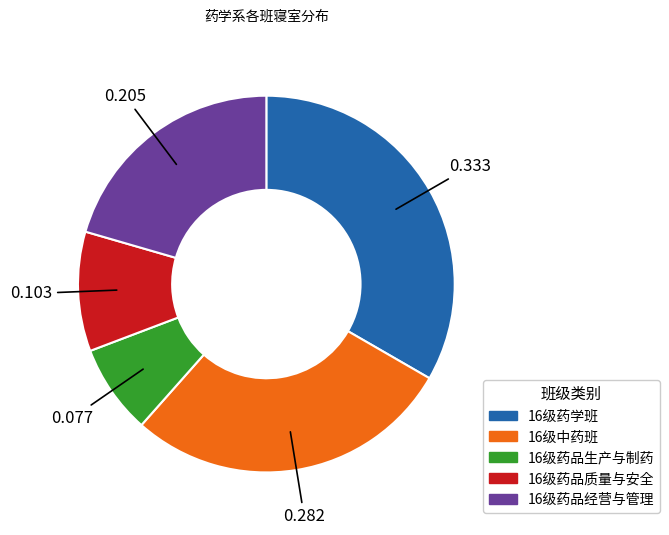

Does any single category account for the majority?

No